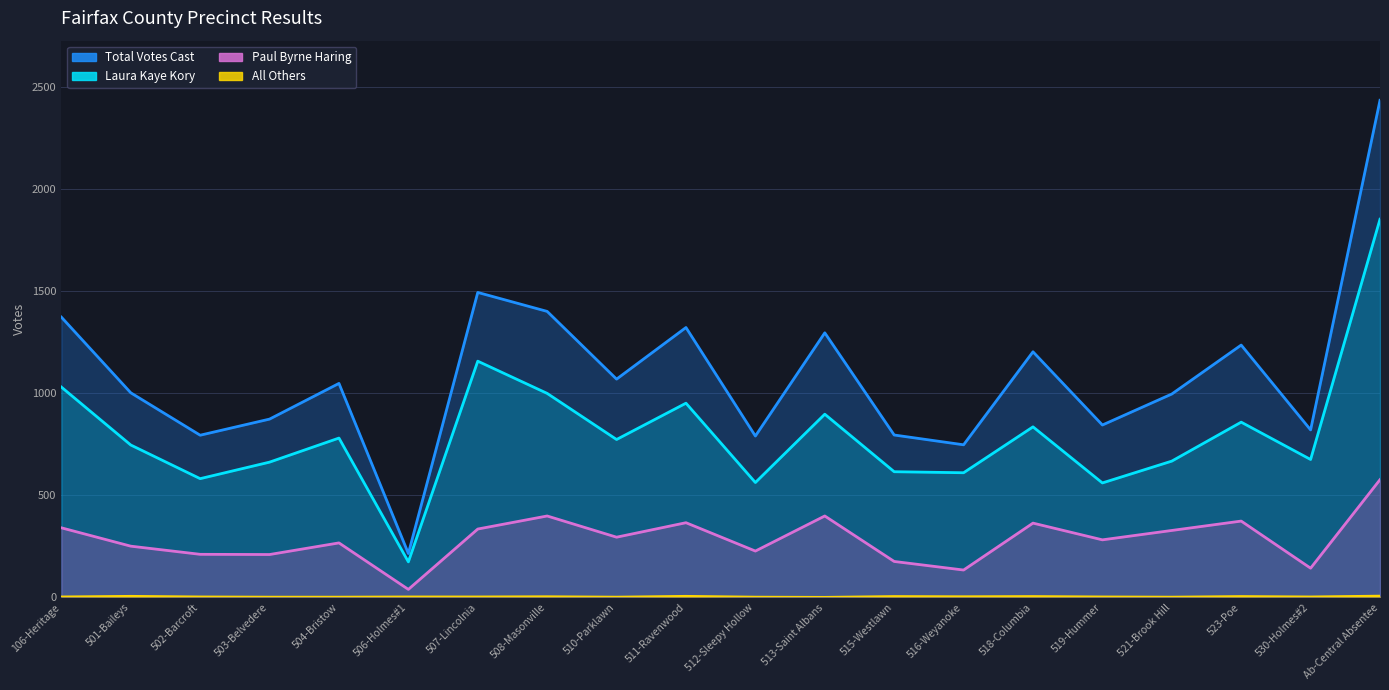

True or false: Total Votes Cast has a value of 1049 at 504-Bristow.

True